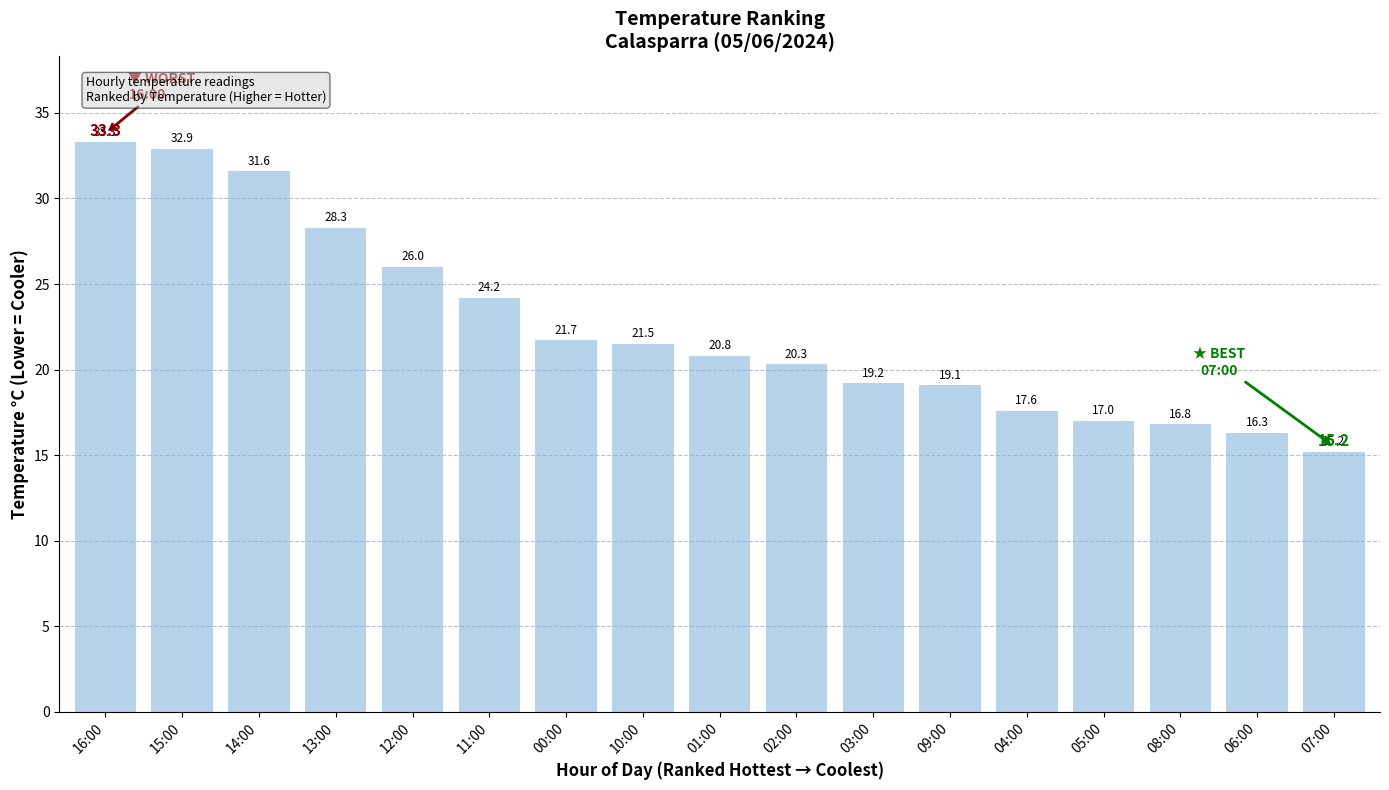

The chart shows a value of 23.9 at 07:00. True or false?

False